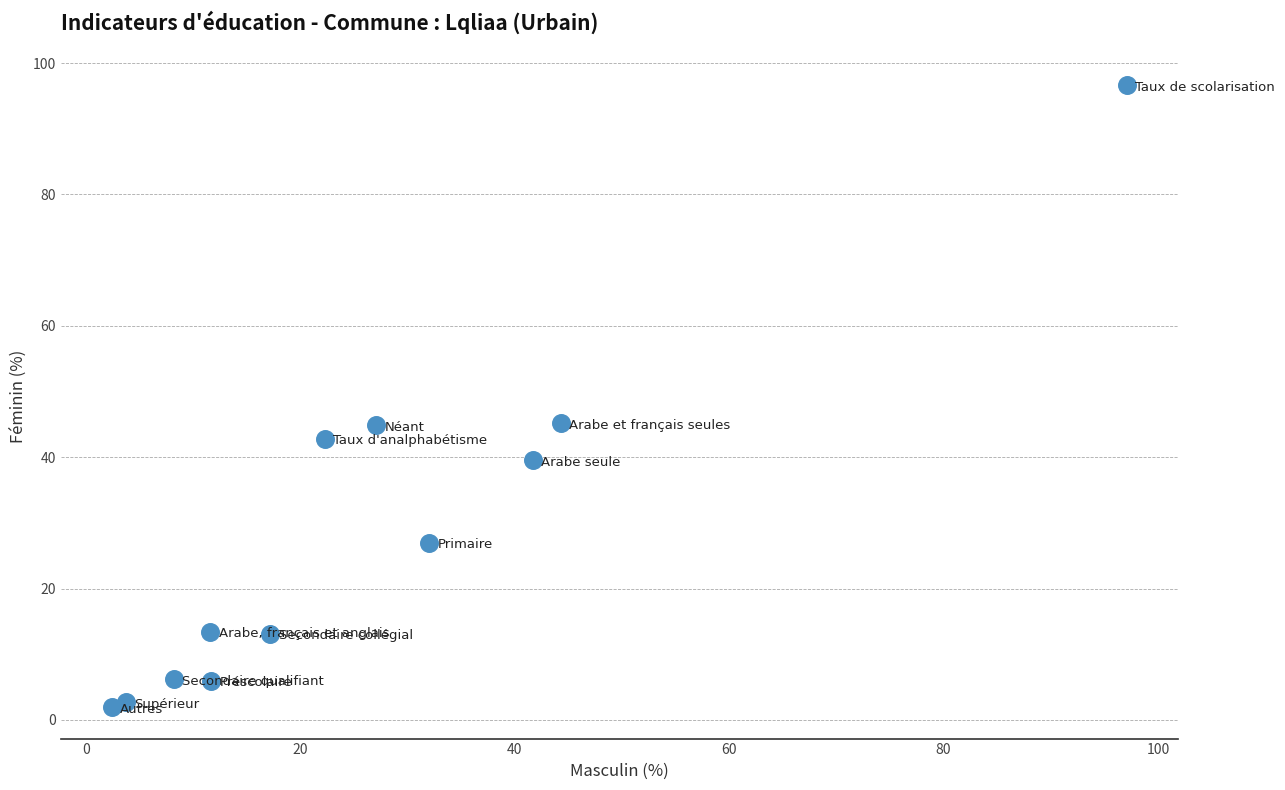

What is the average X value?

26.6